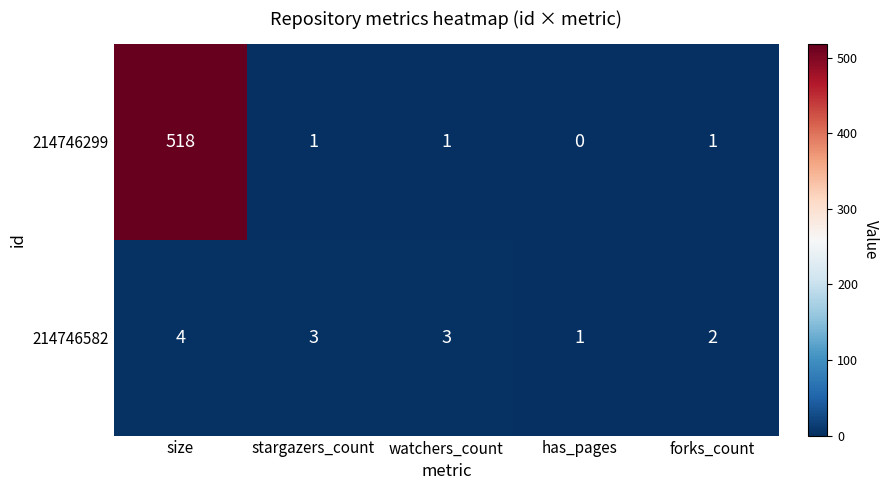

At which category does the chart reach its peak across all series?

size